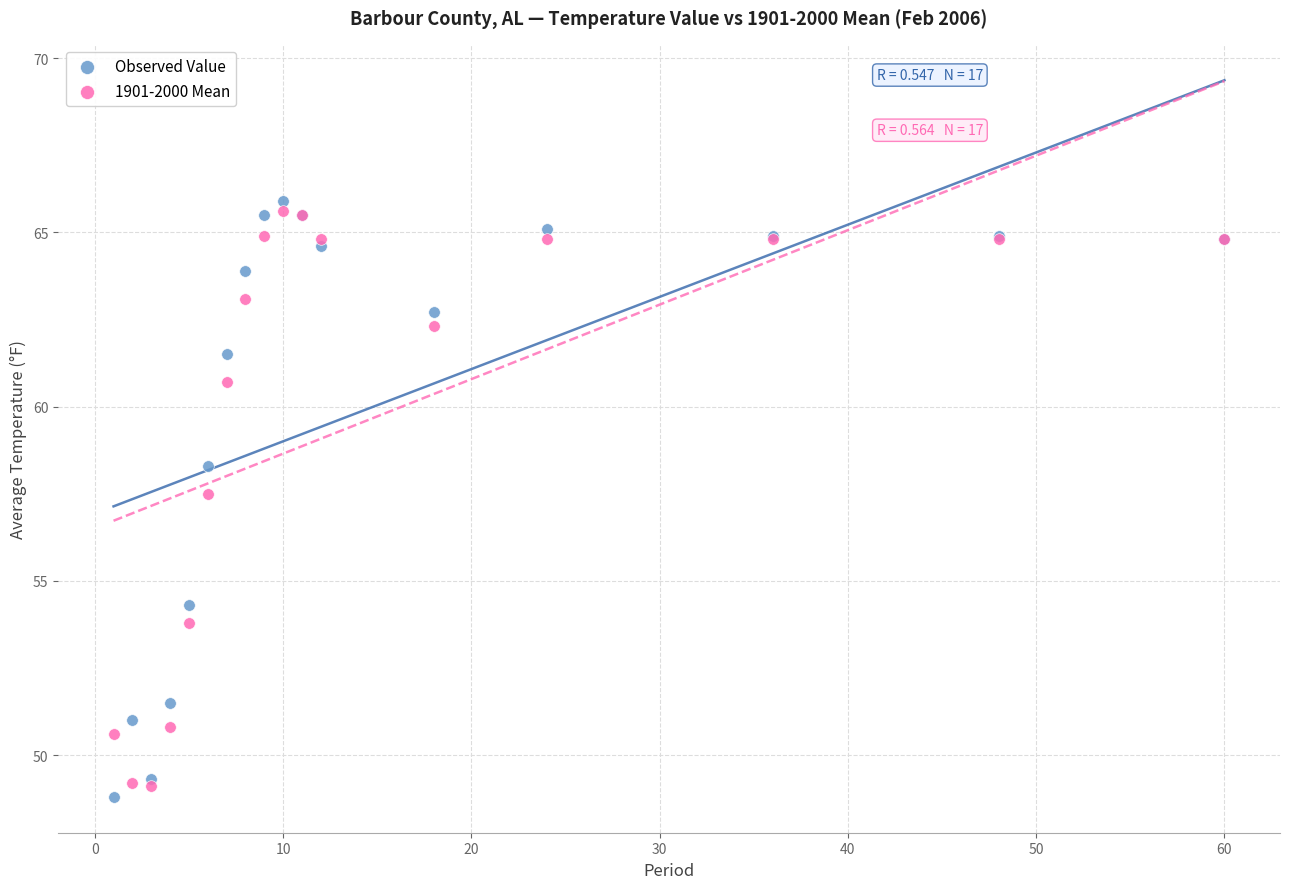

Which series contains the highest Y value?

Observed Value